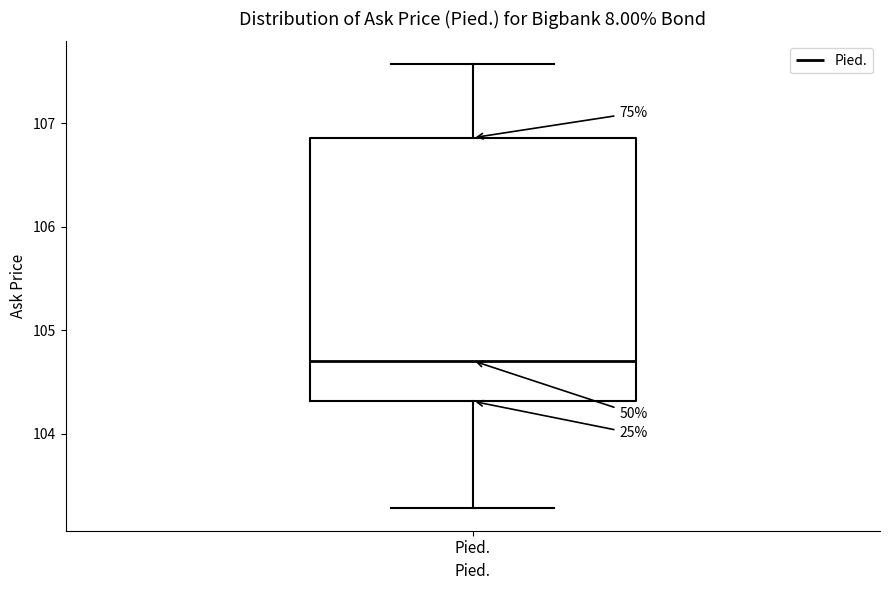

Read this box plot against the y-axis: the position of the median line, the range covered by the box, and the ends of both whiskers. The values are not printed on the chart, so give them approximately, as read against the axis.

median 104.7, box 104.3 to 106.9, whiskers 103.3 to 107.6